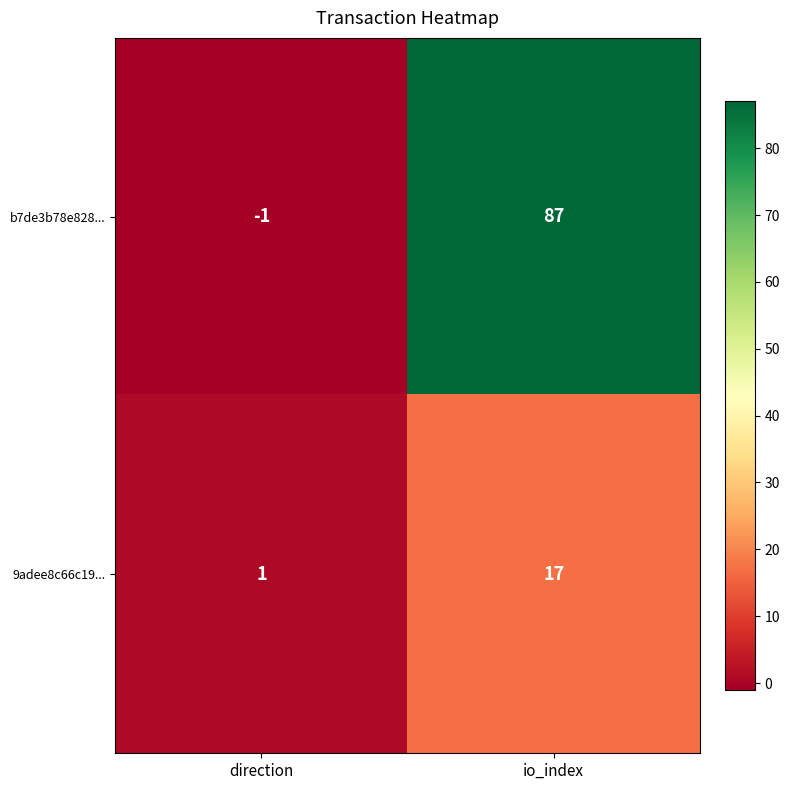

At how many categories does at least one series exceed 4?

1